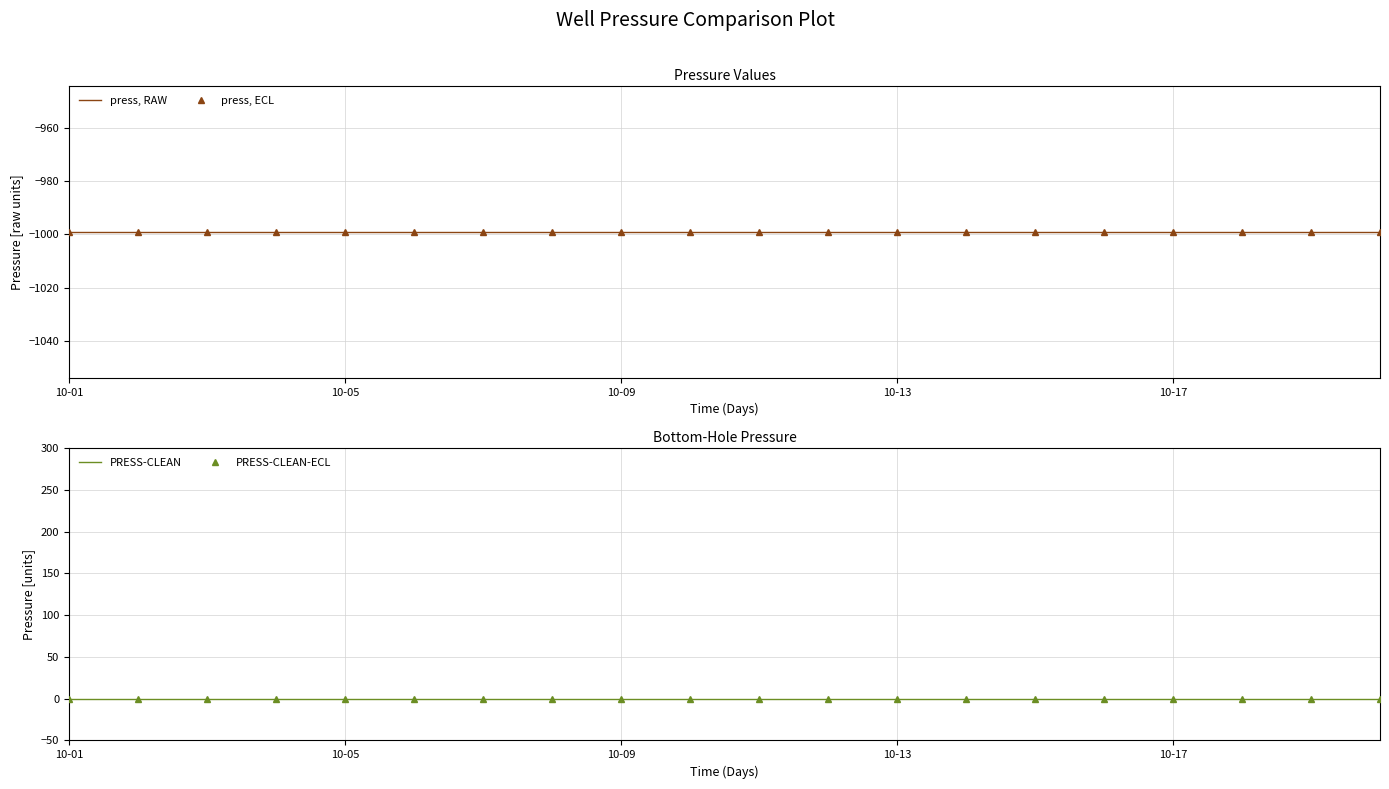

What is the label of the 20th point from the right?

10-01